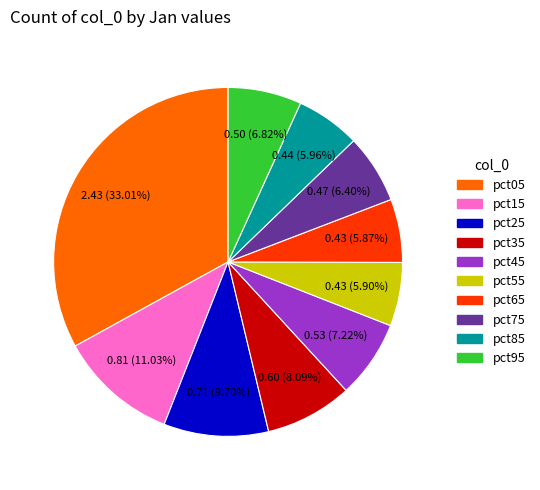

The pct75 slice represents 6% of the pie. True or false?

True